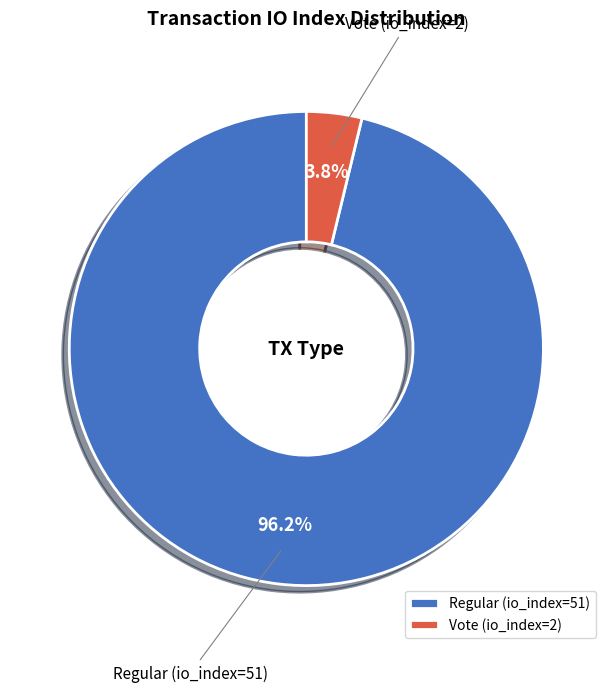

Combined, what portion of the pie is Regular (io_index=51) and Vote (io_index=2)?

100.0%